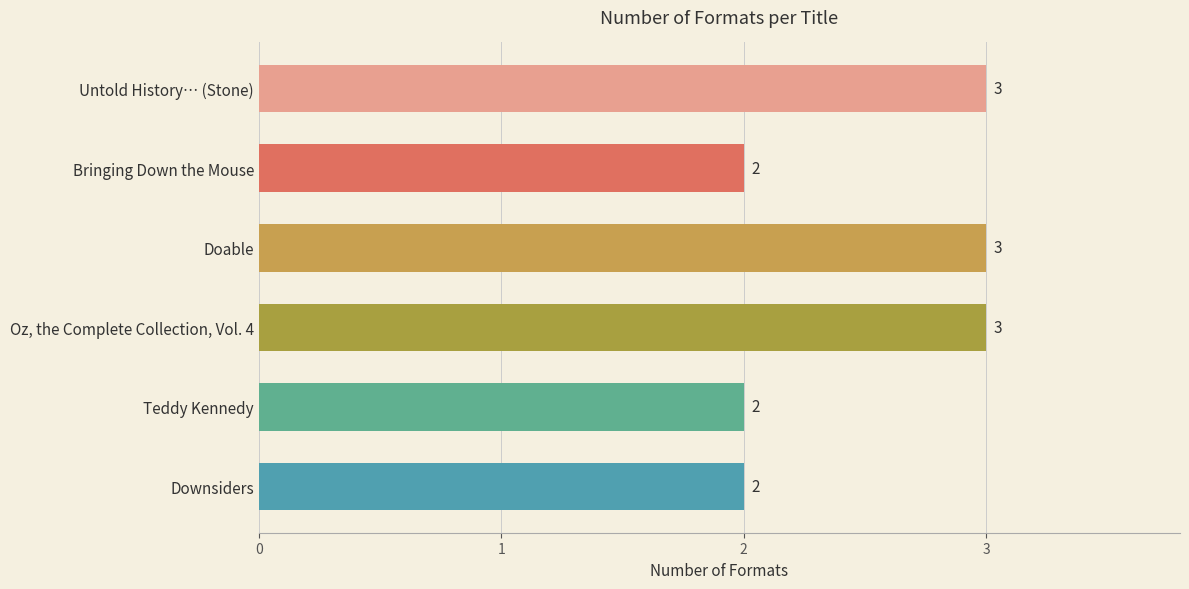

Does the chart contain stacked bars?

No